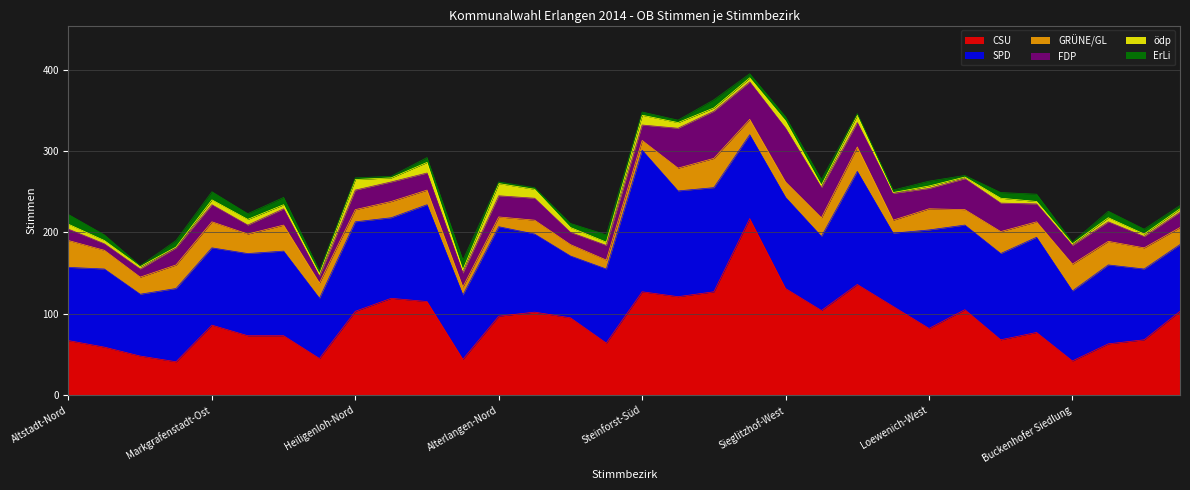

Which category has the highest value in the GRÜNE/GL series?

Burgberg-Ost